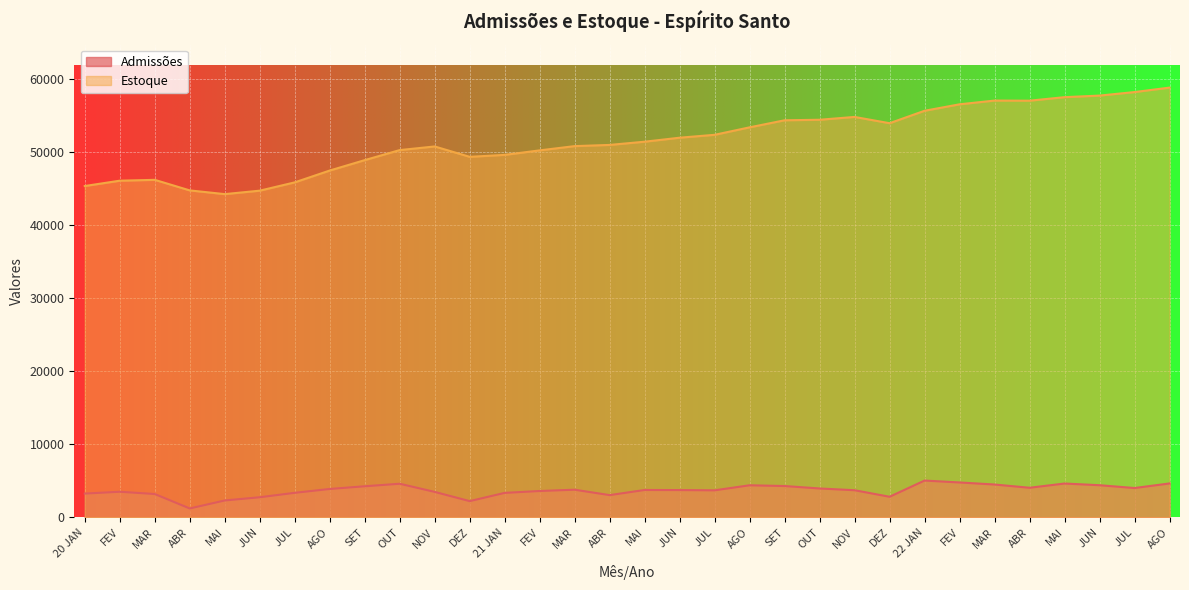

Which series has the largest total across all categories?

Estoque